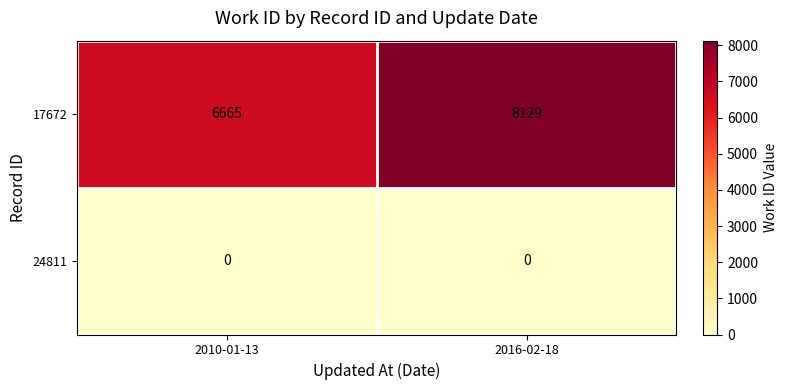

The value of 17672 at 2016-02-18 is 8129. True or false?

True